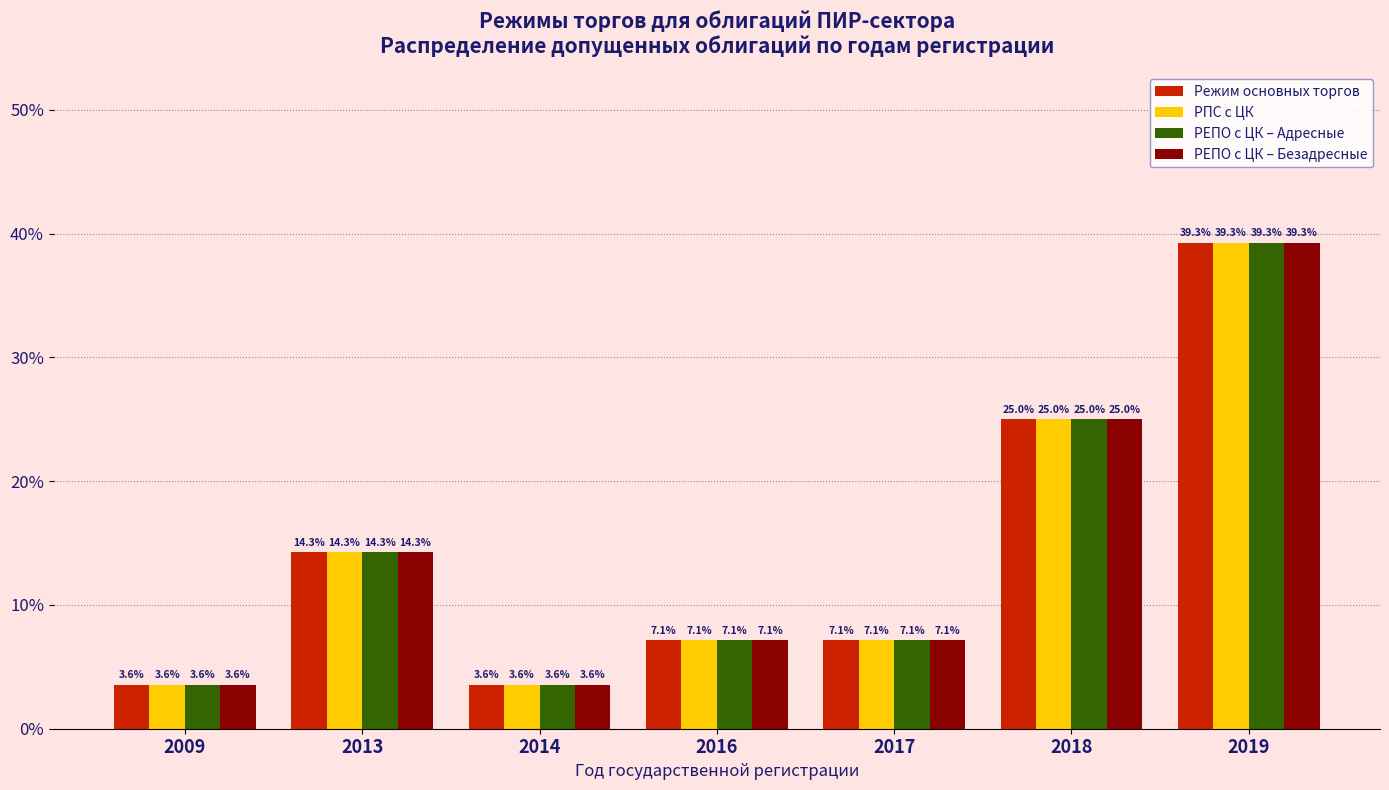

At which label is РЕПО с ЦК – Безадресные closest to 21?

2018